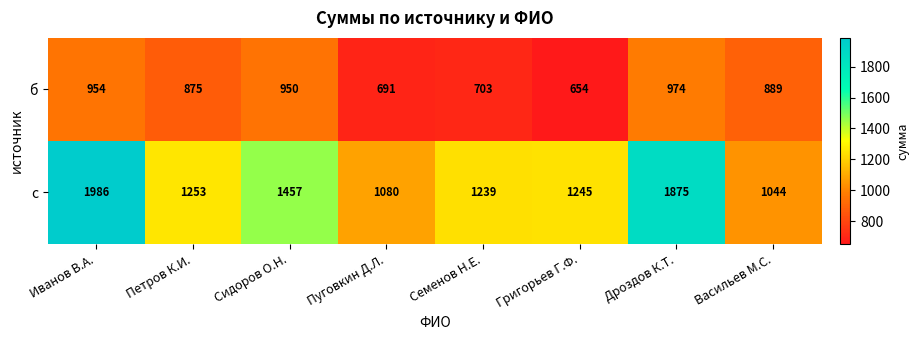

Which series has the largest total across all categories?

с